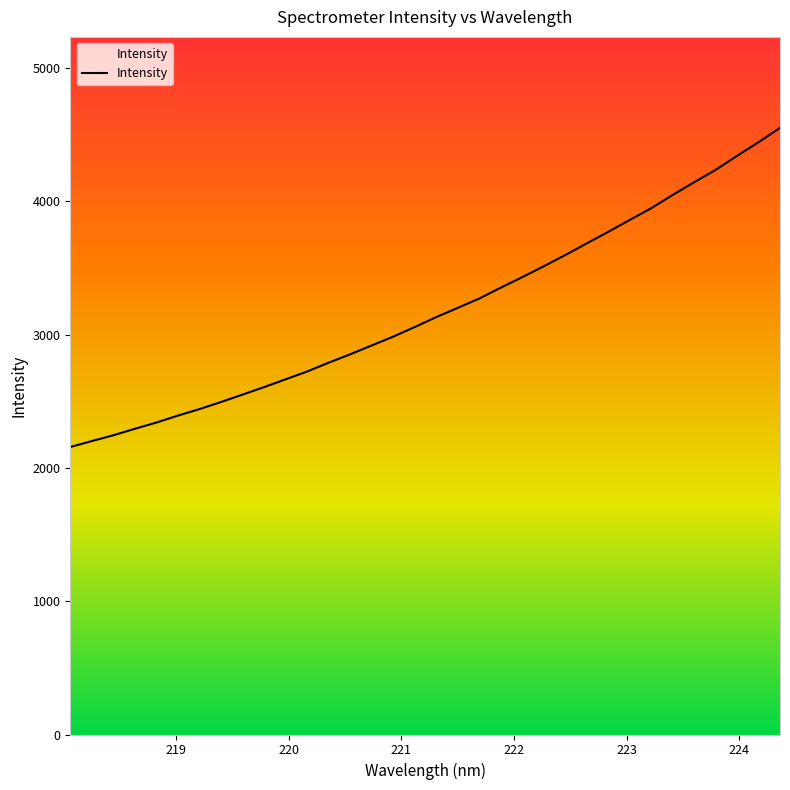

How many lines are shown in the chart?

1